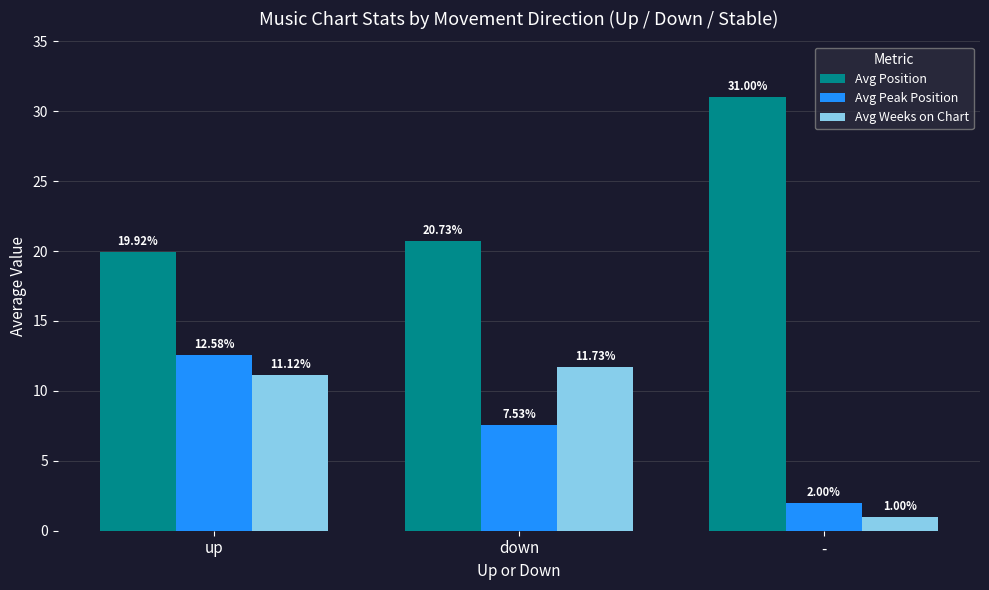

At which label is Avg Position closest to 25?

down